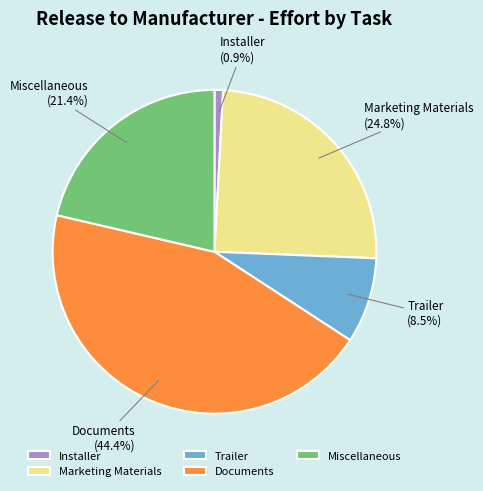

How many segments does this pie chart have?

5